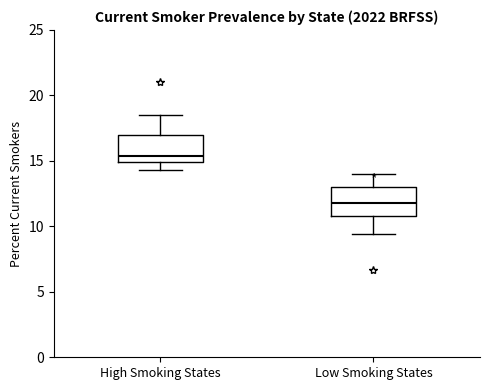

Which box's median line is the lowest?

Low Smoking States